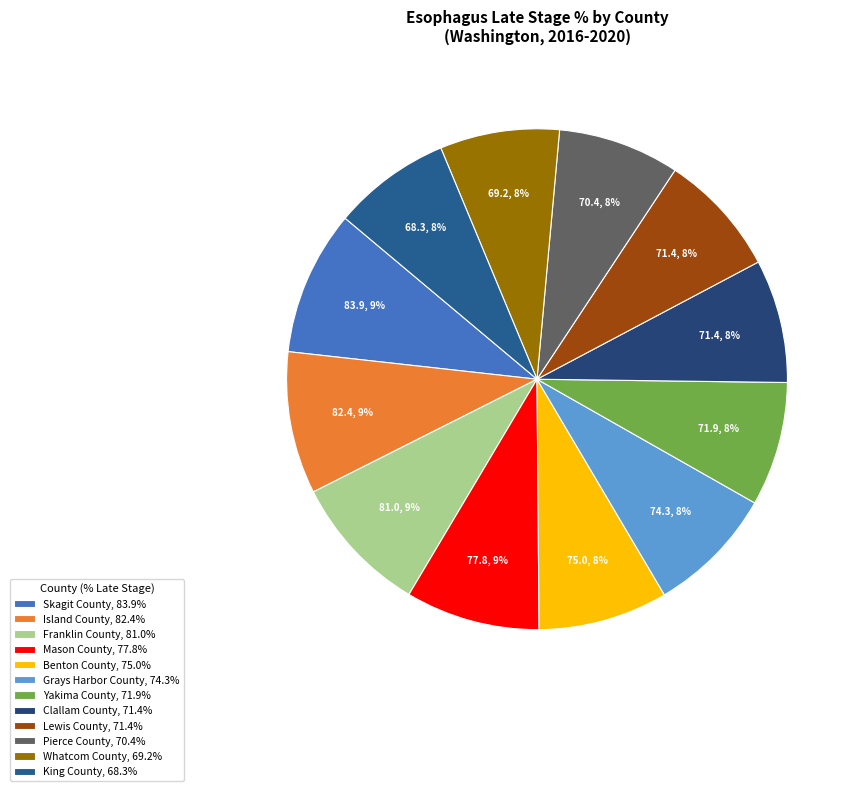

How many segments does this pie chart have?

12